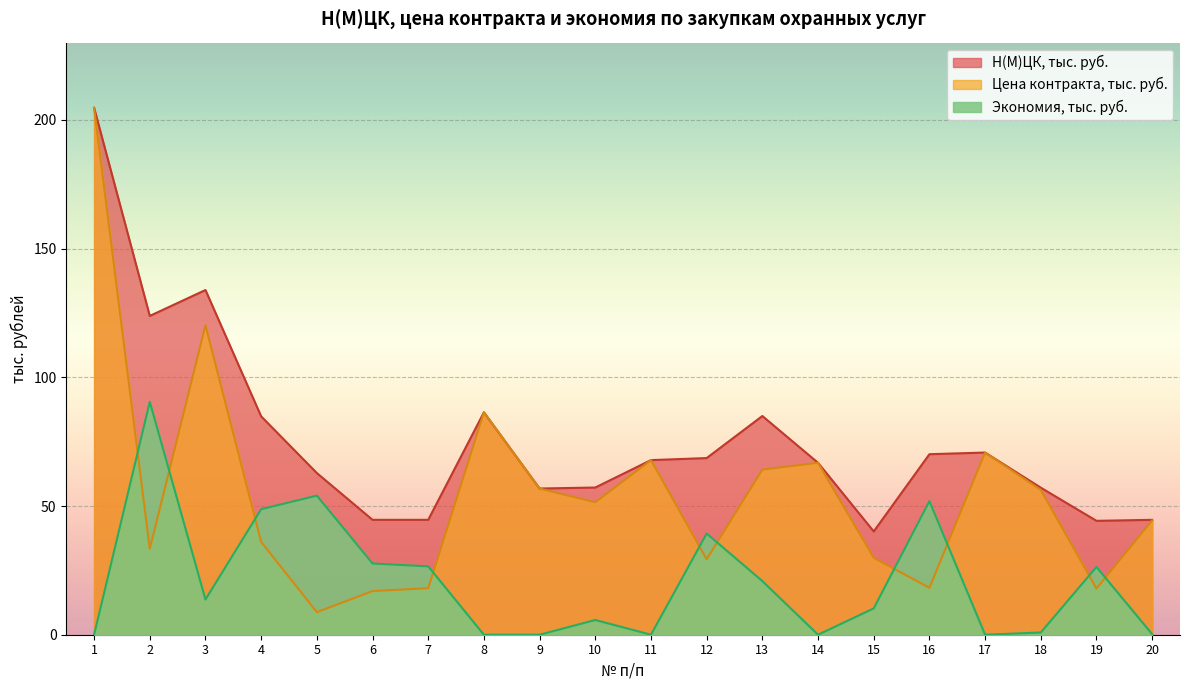

What is the difference between the maximum and second lowest values in the Экономия, тыс. руб. series?

90.5